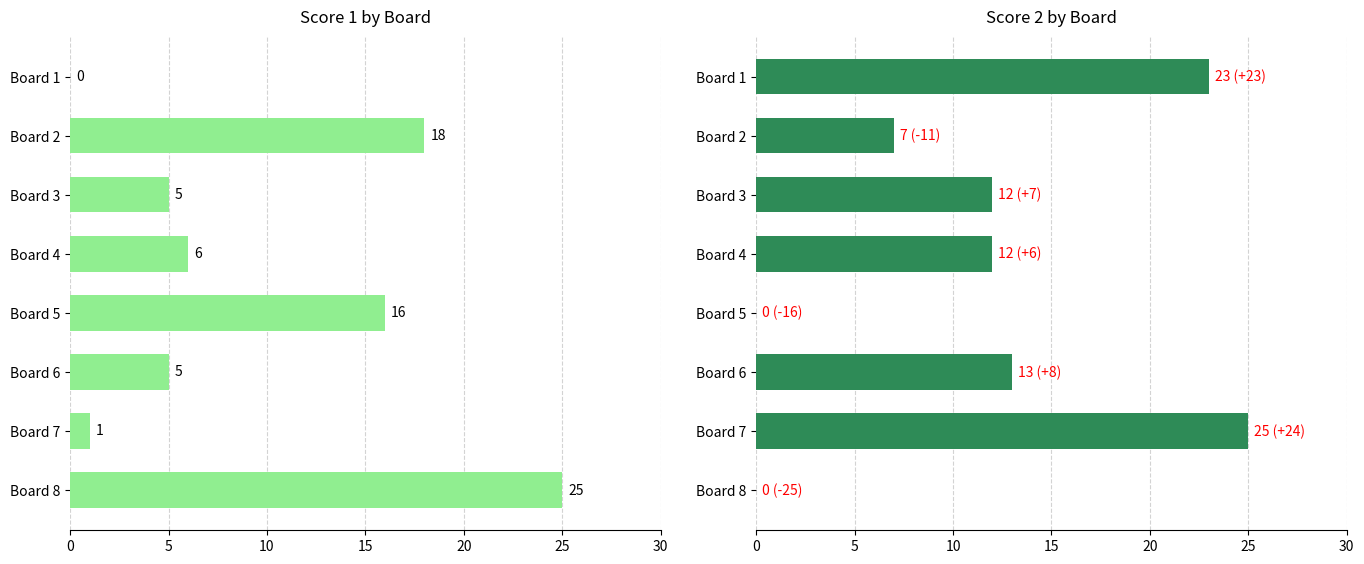

How many data points in Score 1 are above 6?

3